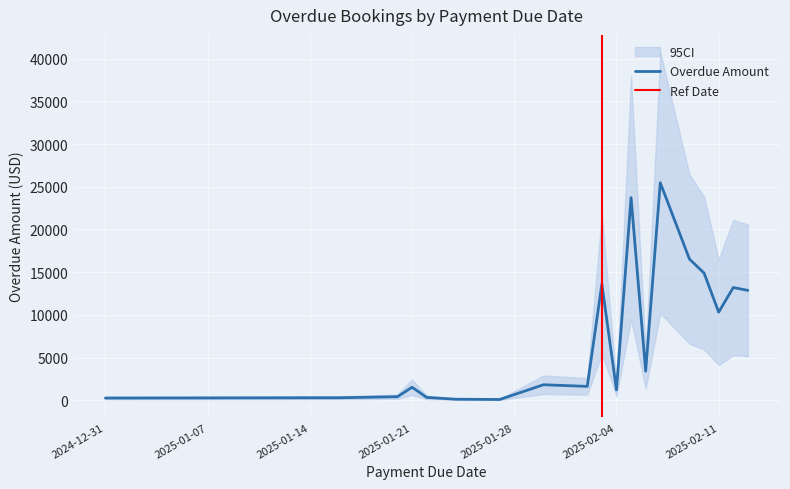

What is the maximum value for Overdue Amount?

25472